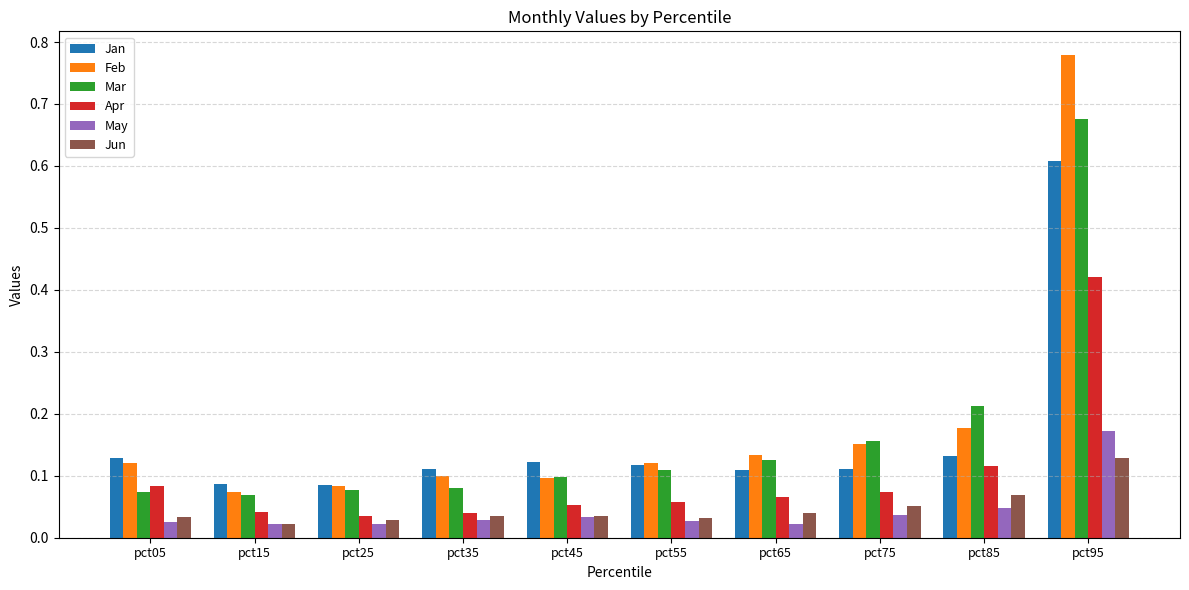

At which category is the sum across all series the highest?

pct95